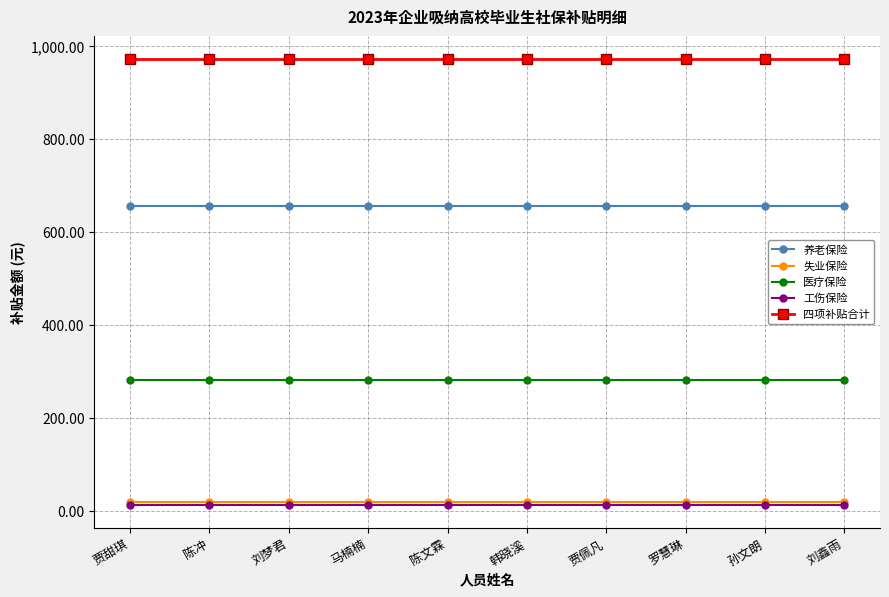

The 四项补贴合计 series shows 447.1 at 贾甜琪. True or false?

False